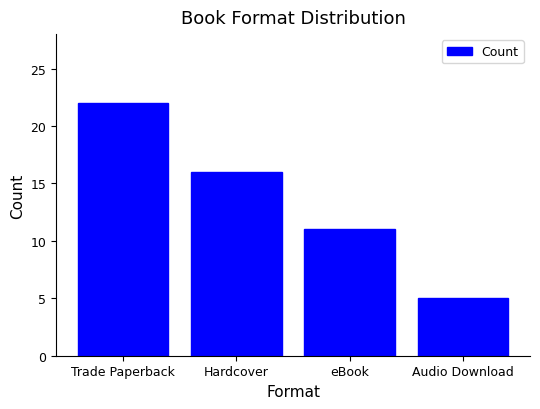

List the labels in order of value, smallest first.

Audio Download, eBook, Hardcover, Trade Paperback